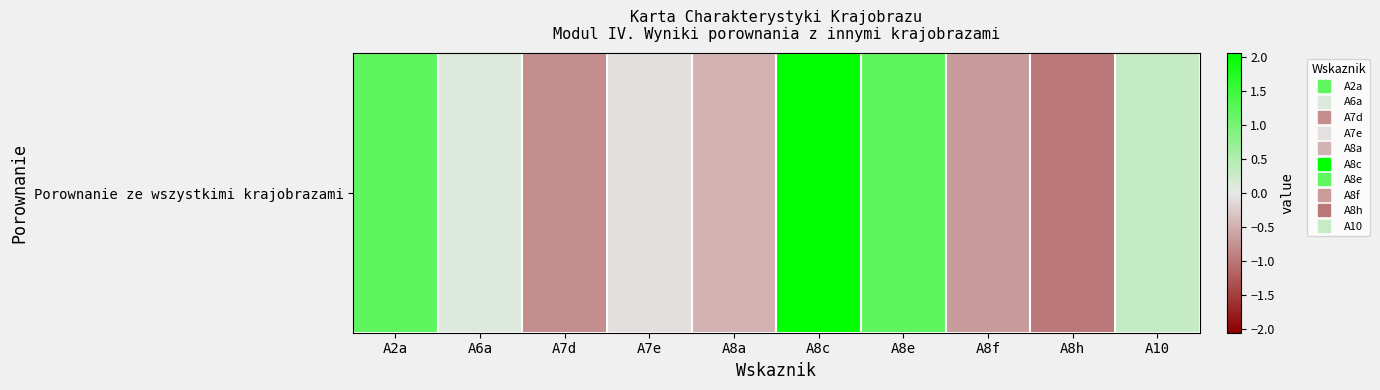

Rank the categories by value from lowest to highest.

A8h, A7d, A8f, A8a, A7e, A6a, A10, A2a, A8e, A8c